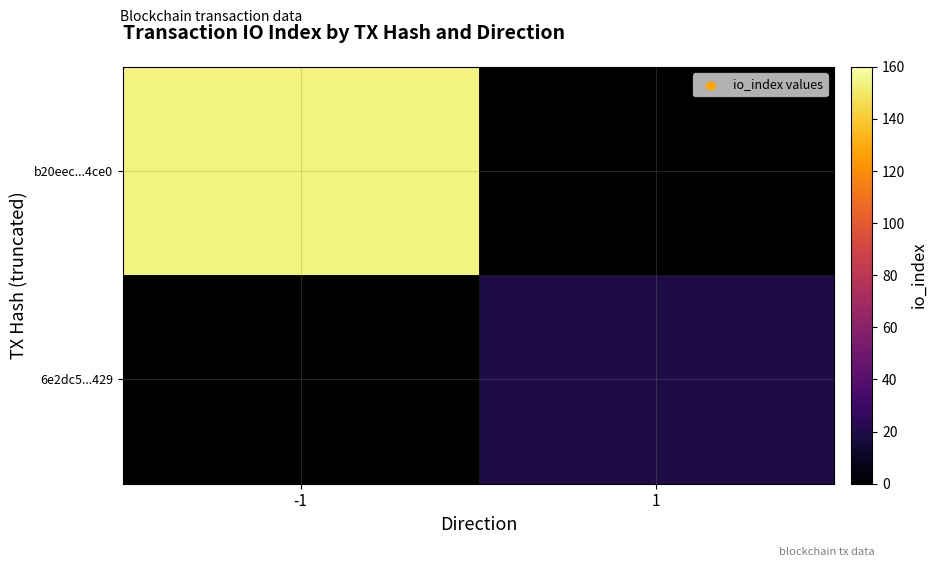

Which category has the highest value across all series?

-1